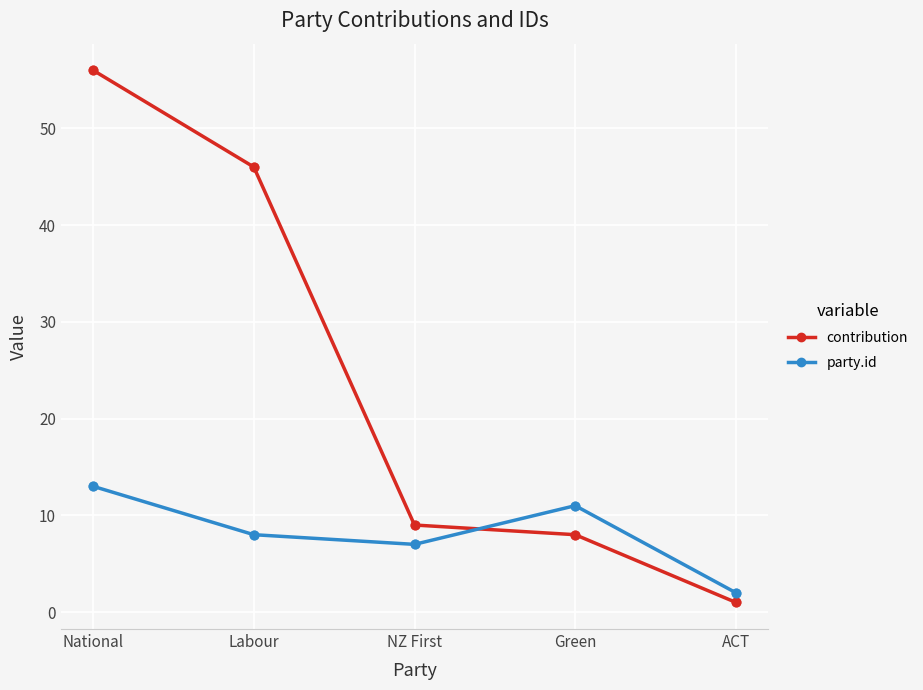

At how many categories does at least one series exceed 28?

2